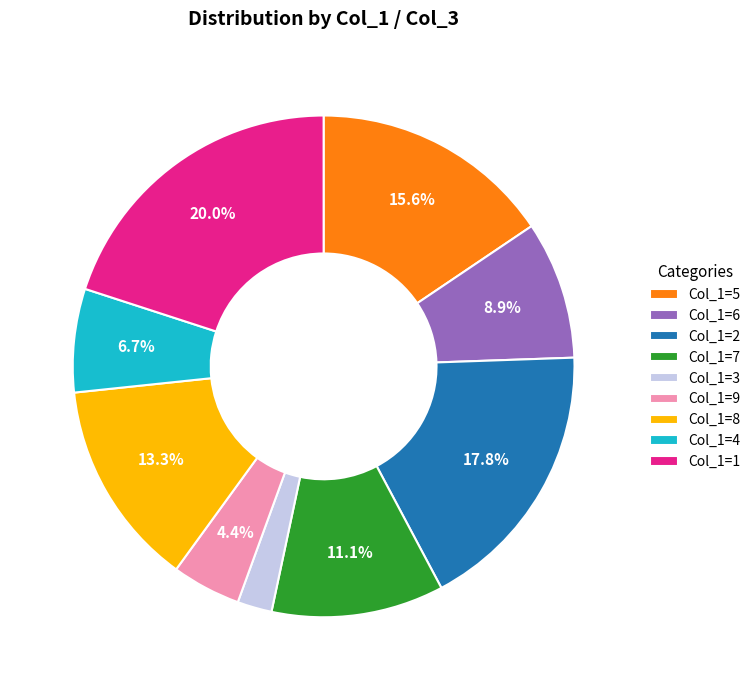

Does any single category account for the majority?

No